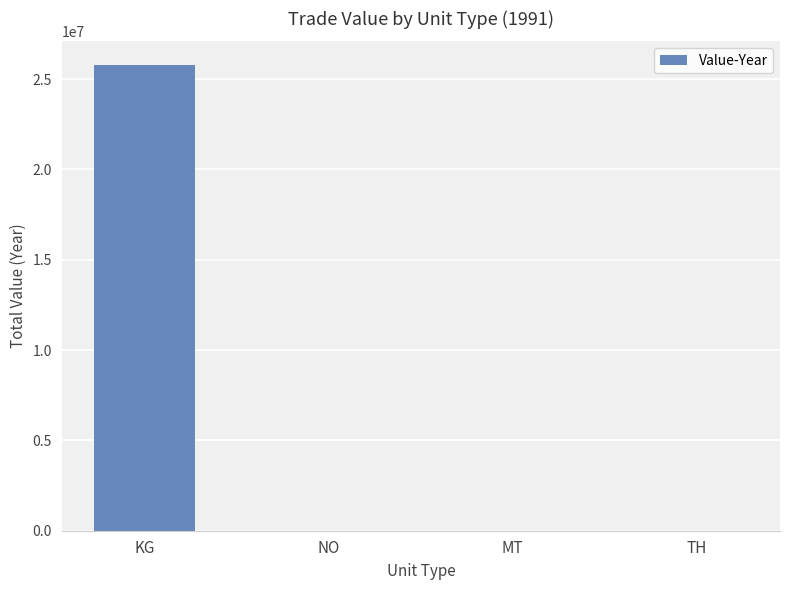

Does the chart contain stacked bars?

No